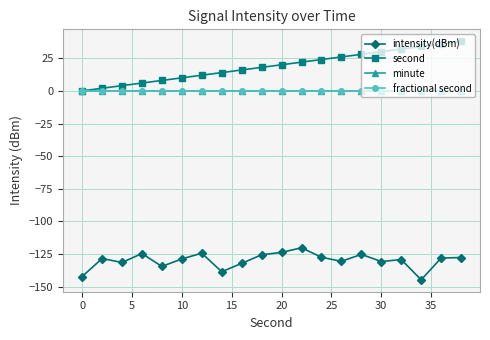

Does the chart have visible grid lines?

Yes